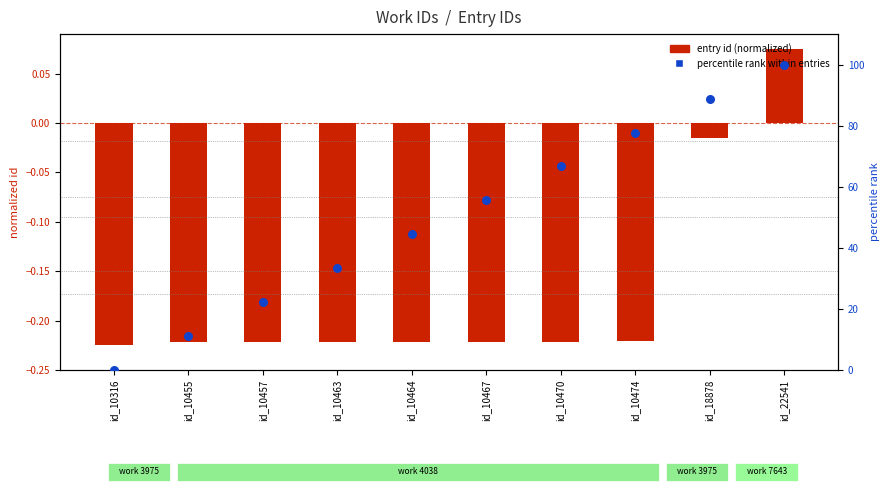

What are all the series names shown in the legend?

entry id (normalized), percentile rank within entries